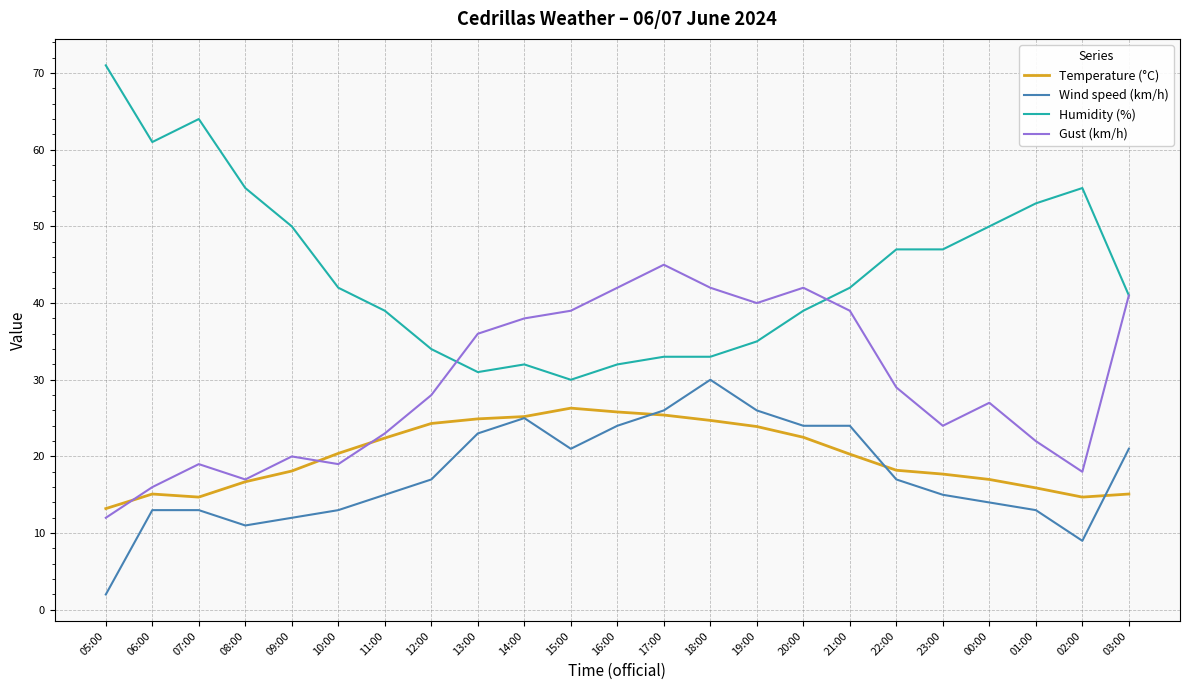

Is the value of Humidity (%) at 16:00 greater than the value of Temperature (°C) at 18:00?

Yes